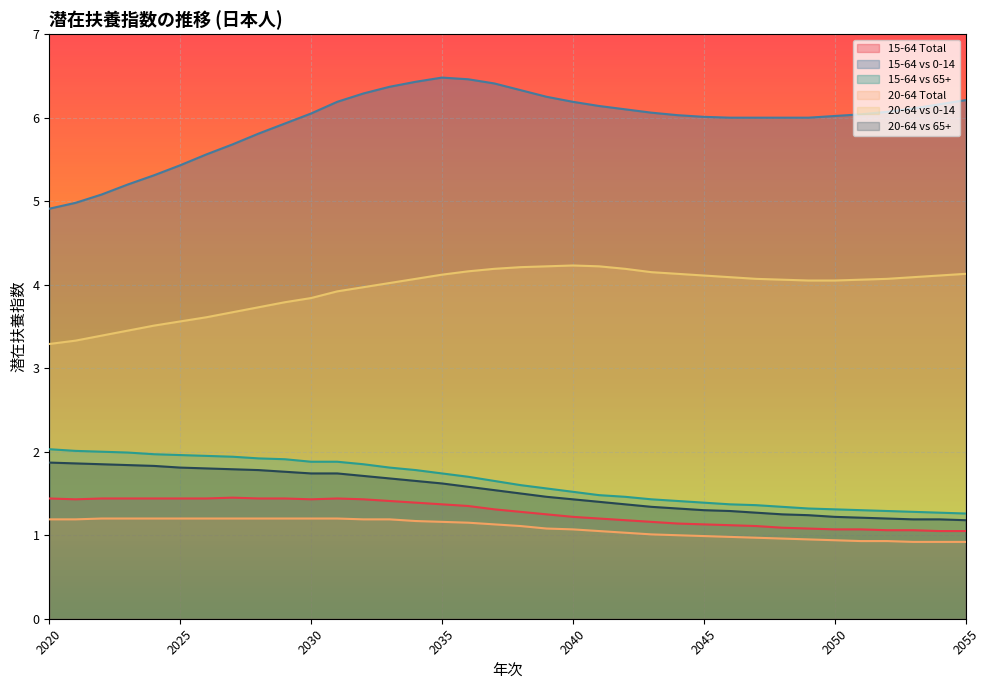

Does the chart display data point markers on the line(s)?

No